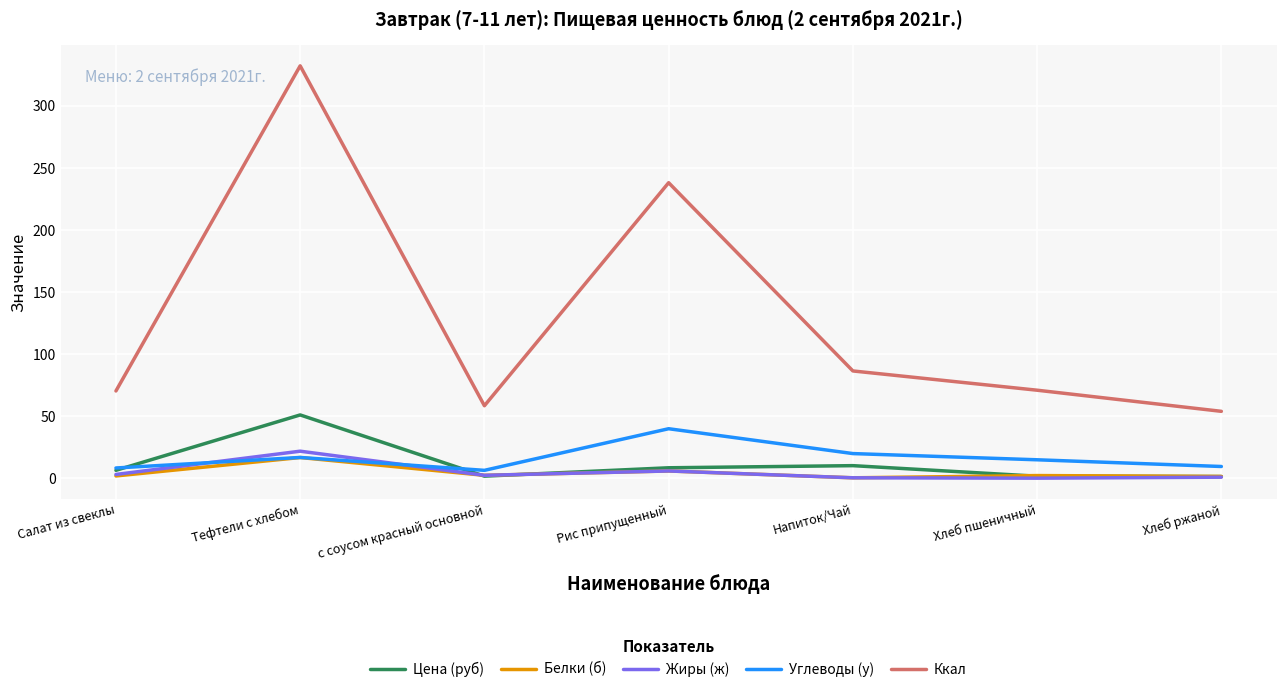

Which series changed the most between Рис припущенный and Хлеб ржаной?

Ккал